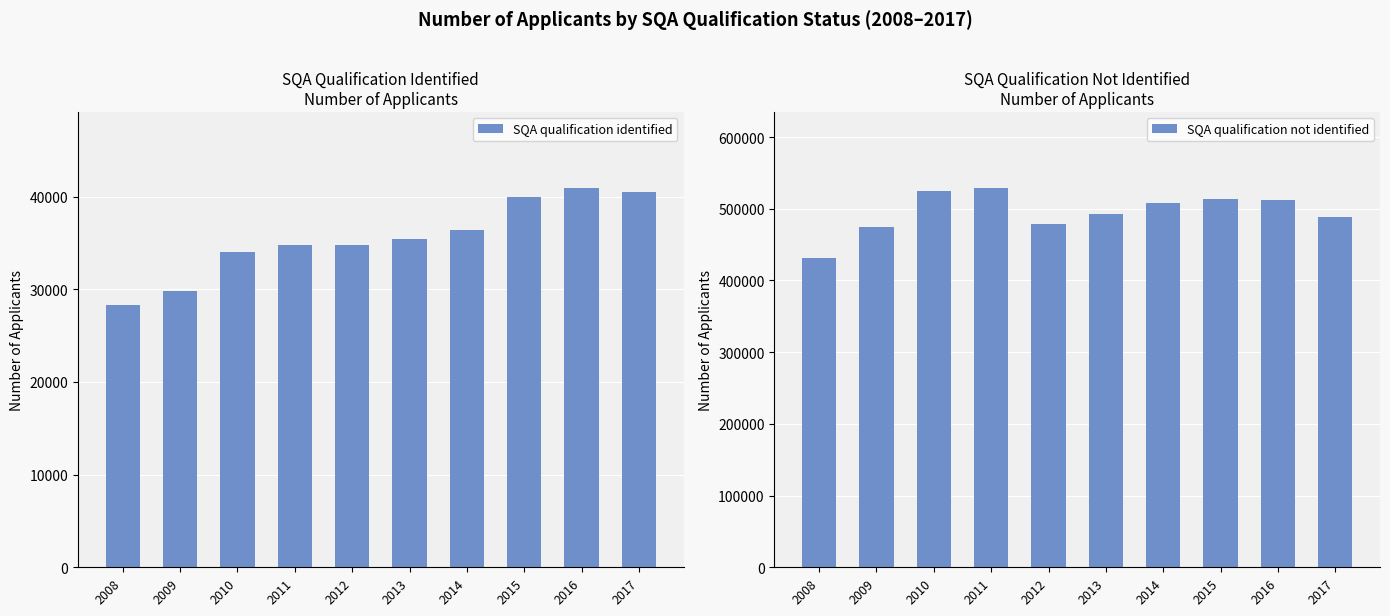

What is the sum of the SQA qualification not identified values at 2010 and 2016?

1037875